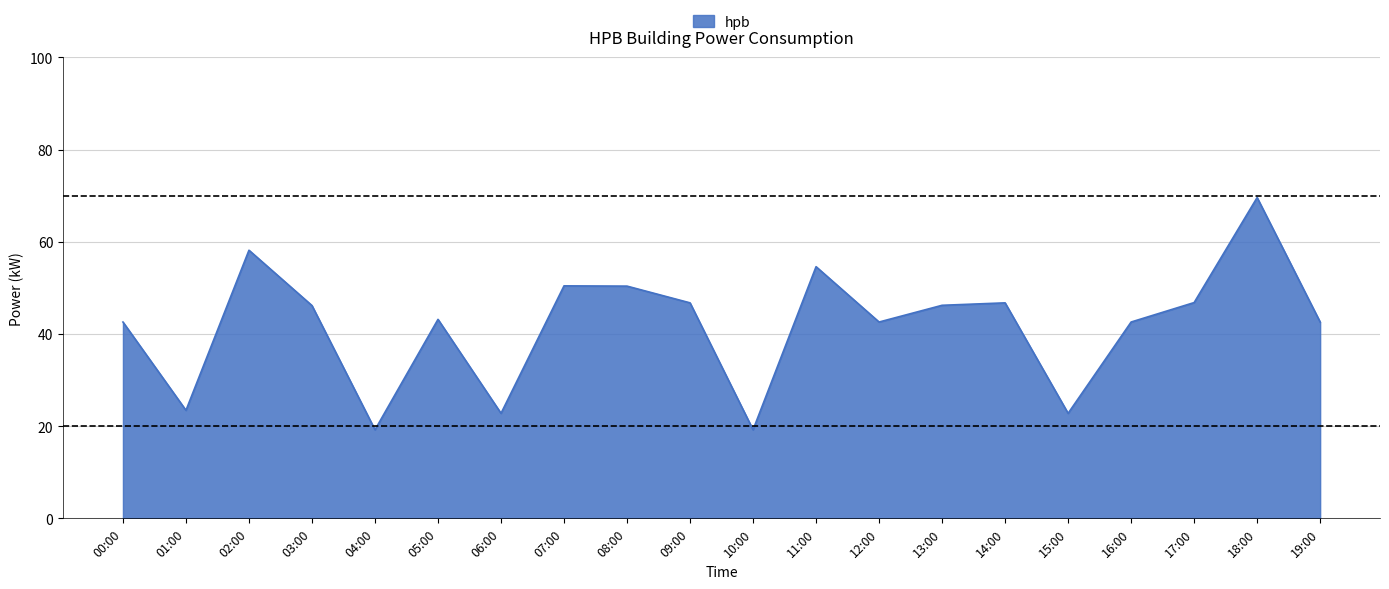

What position from the left is 01:00?

2